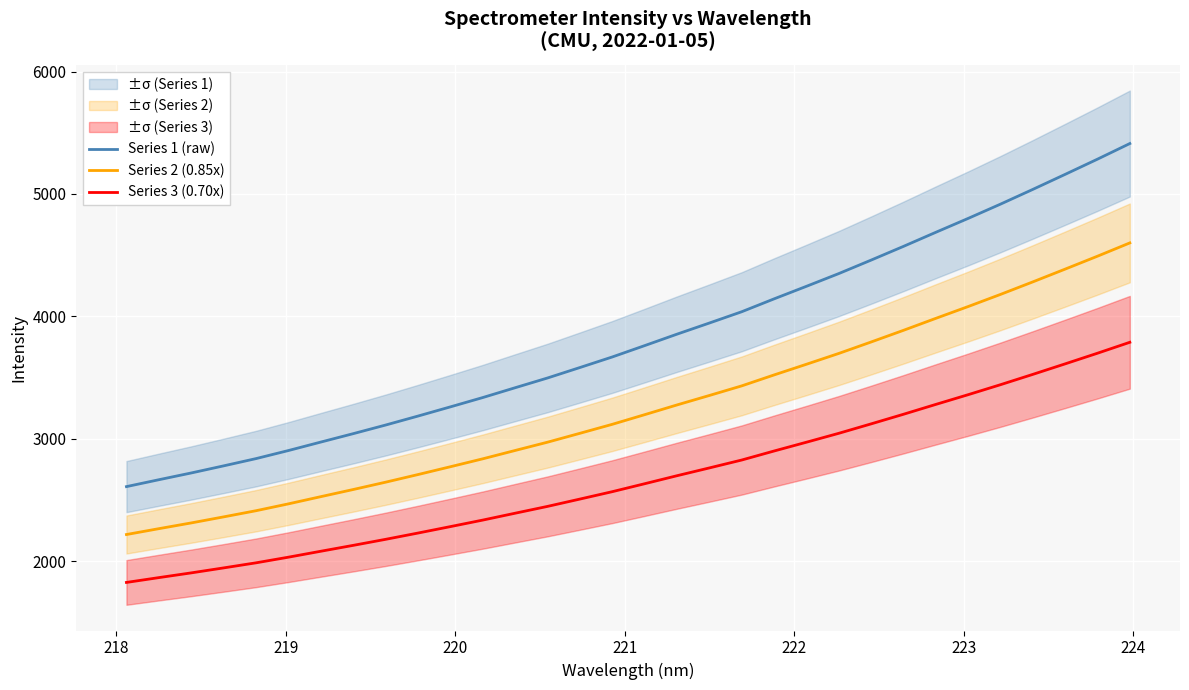

At how many categories does at least one series exceed 2689?

30